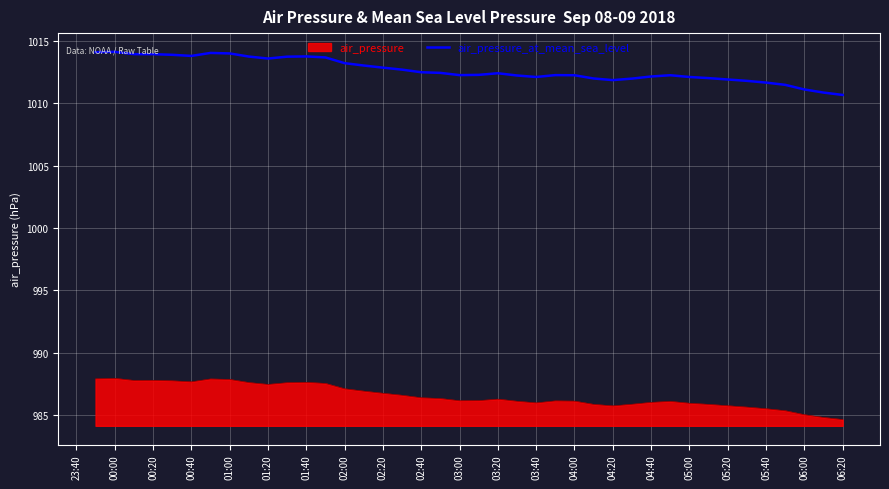

List the series in order of their peak value, highest first.

air_pressure_at_mean_sea_level, air_pressure